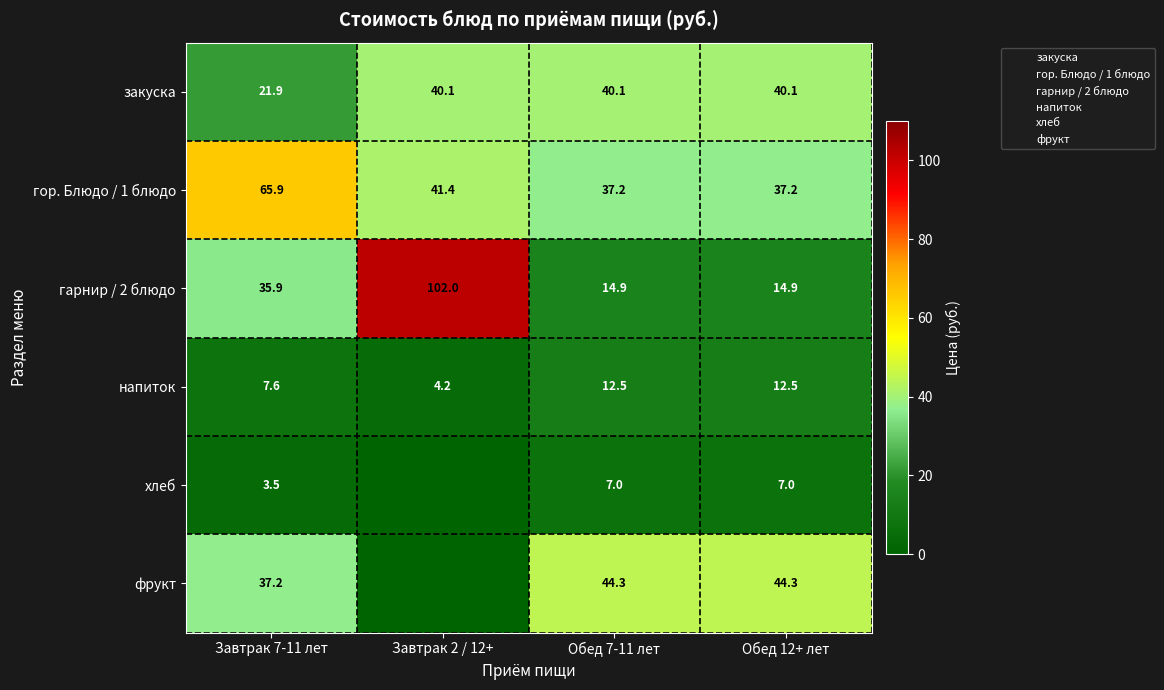

At which label does хлеб reach its peak?

Обед 7-11 лет